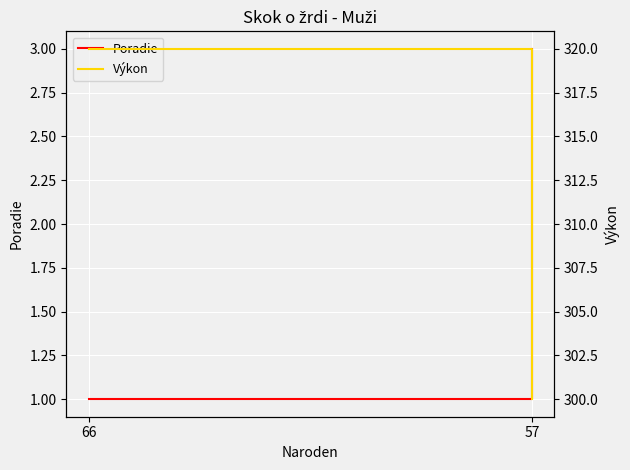

Rank the series by their average value, from lowest to highest.

Poradie, Výkon